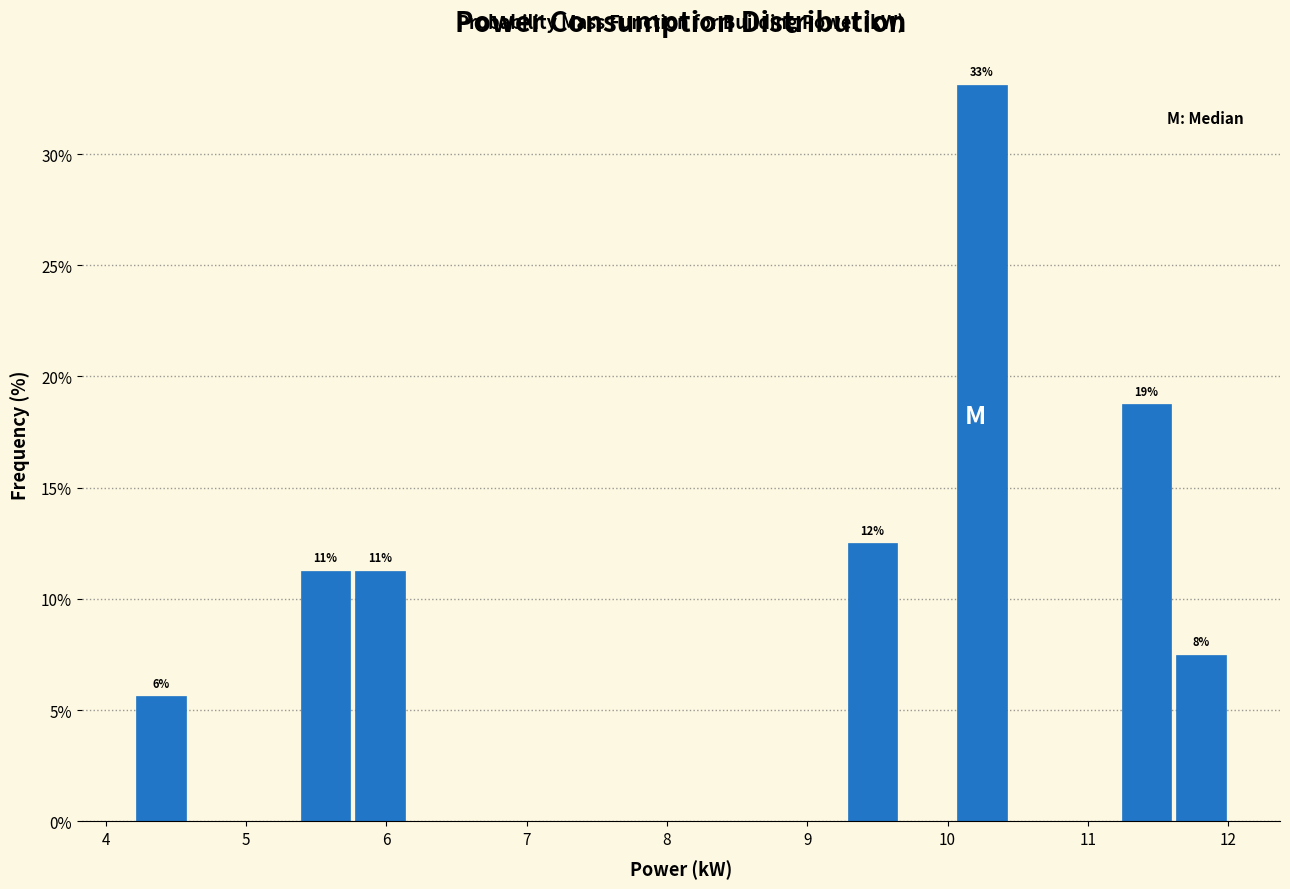

Read against the x-axis, roughly where is the centre of the tallest bar?

10.2